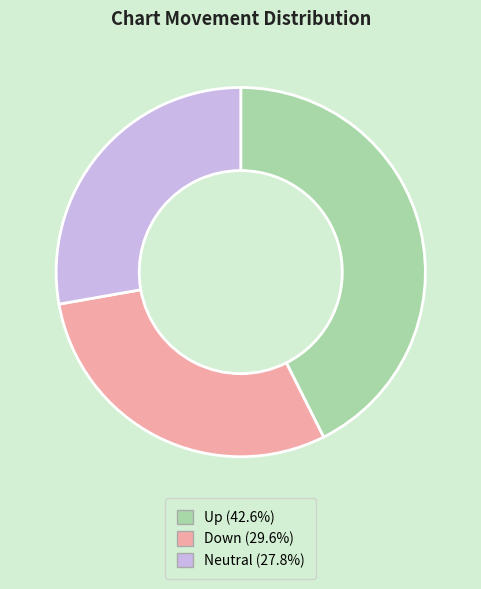

Is there any slice that represents more than half of the pie?

No